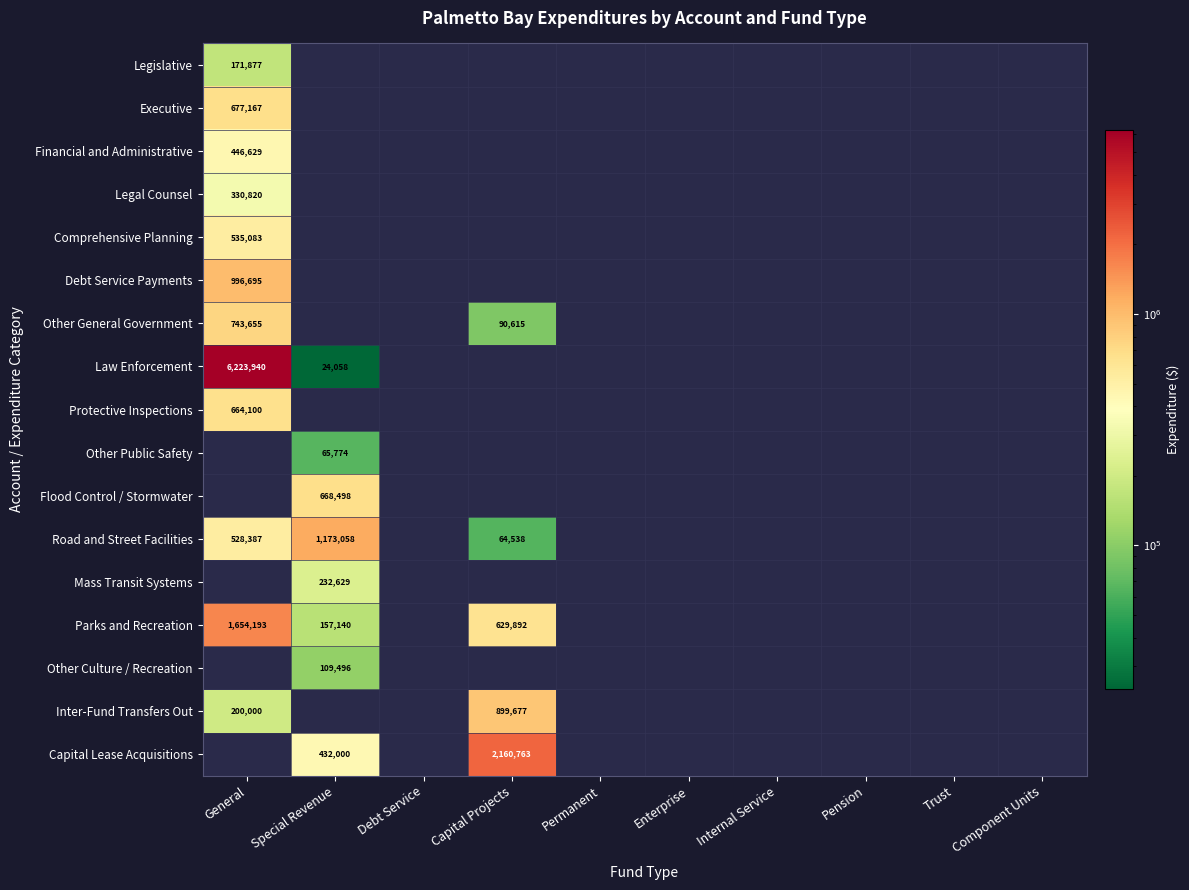

Is the value of Flood Control / Stormwater at Special Revenue greater than the value of Debt Service Payments at General?

No